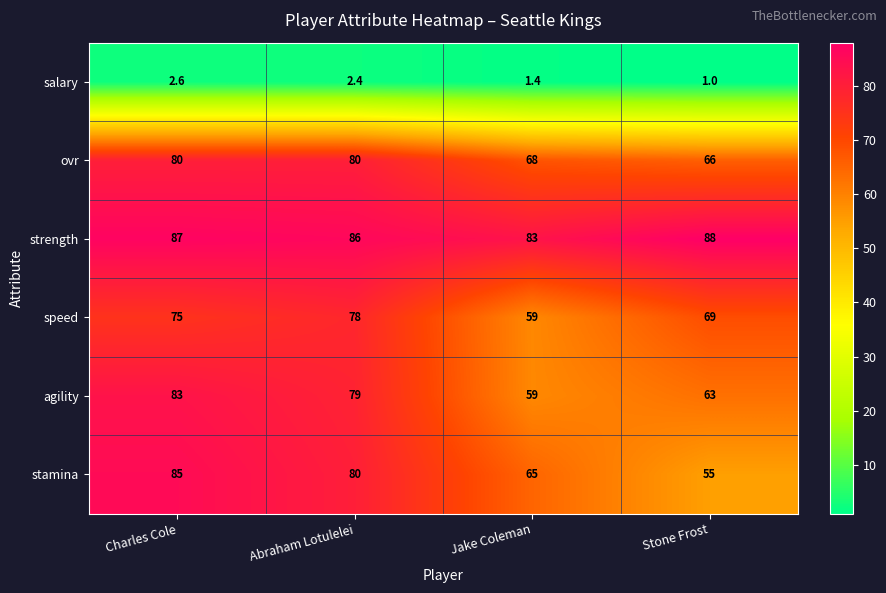

At which category is the sum across all series the highest?

Charles Cole